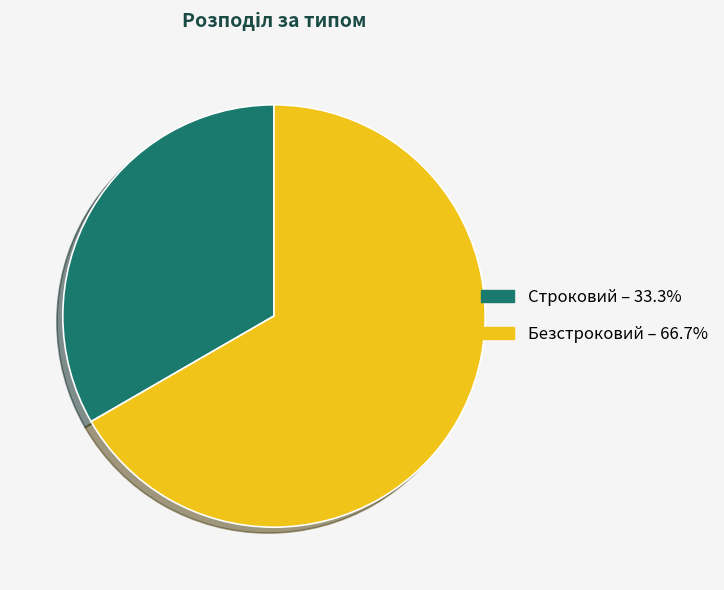

Which category has the biggest portion of the pie?

Безстроковий